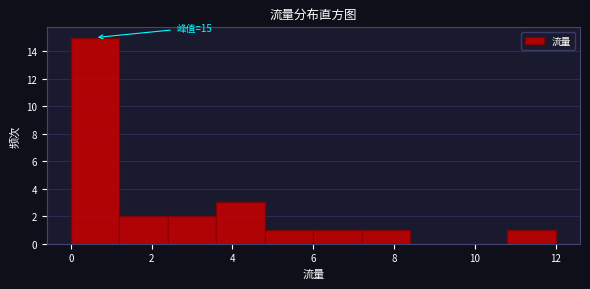

Over which range of the x-axis is the bar tallest?

0.0 to 1.2